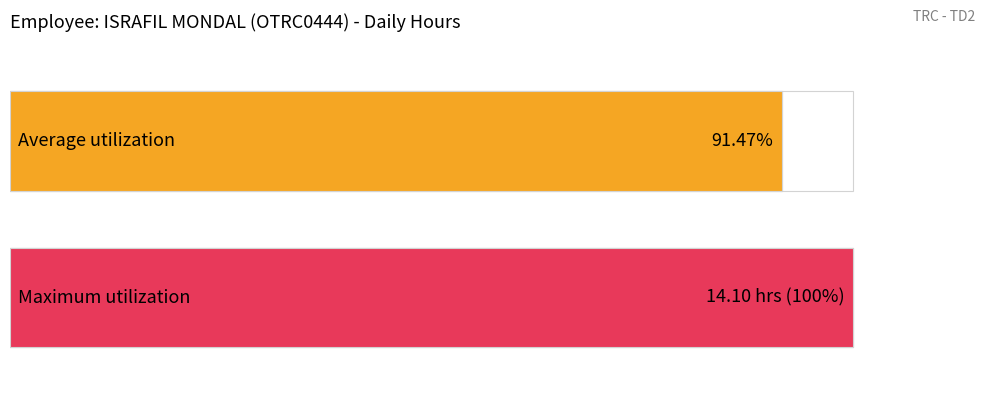

Are the bars horizontal?

Yes